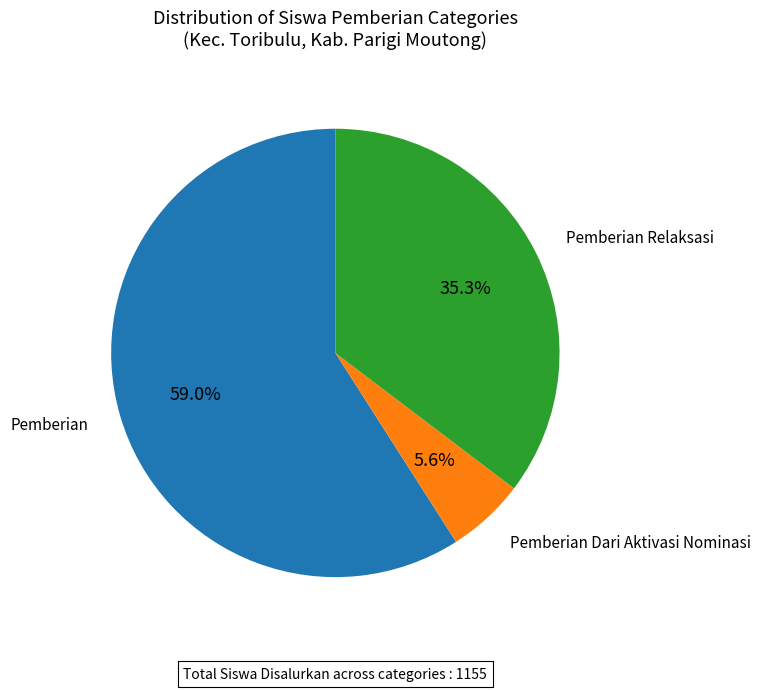

Is there a majority slice in this chart?

Yes